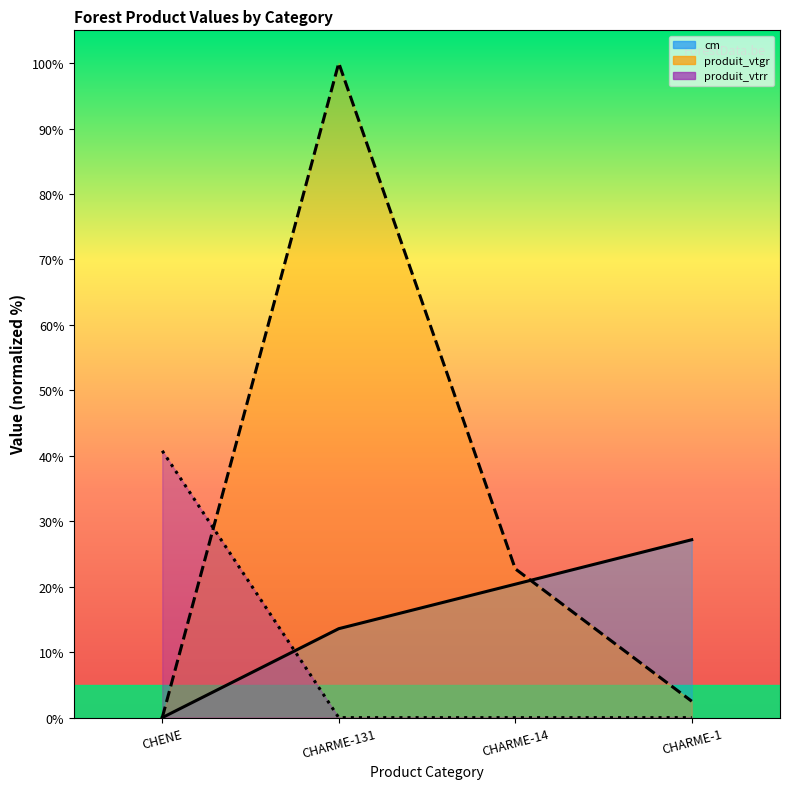

Between CHENE and CHARME-14, which series saw the biggest shift?

produit_vtrr